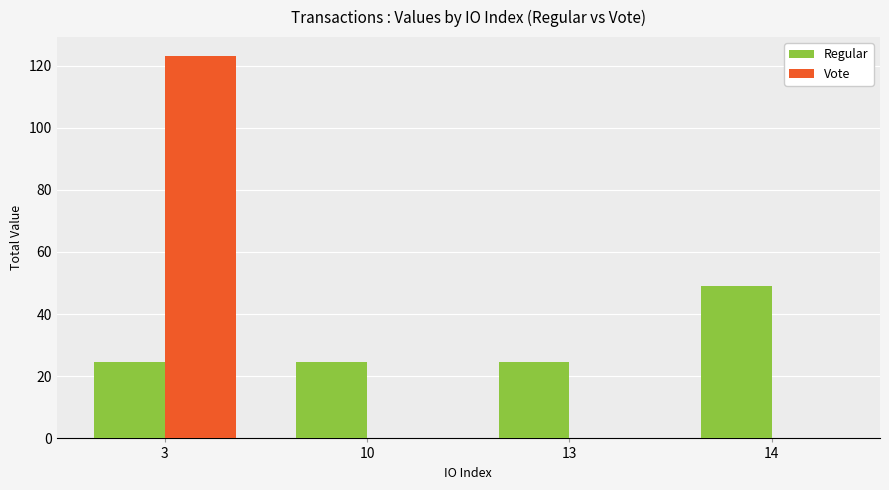

Reading left to right, extract all data points from this chart.

Regular: 24.6	24.6	24.6	49.2
Vote: 123.0	0.0	0.0	0.0